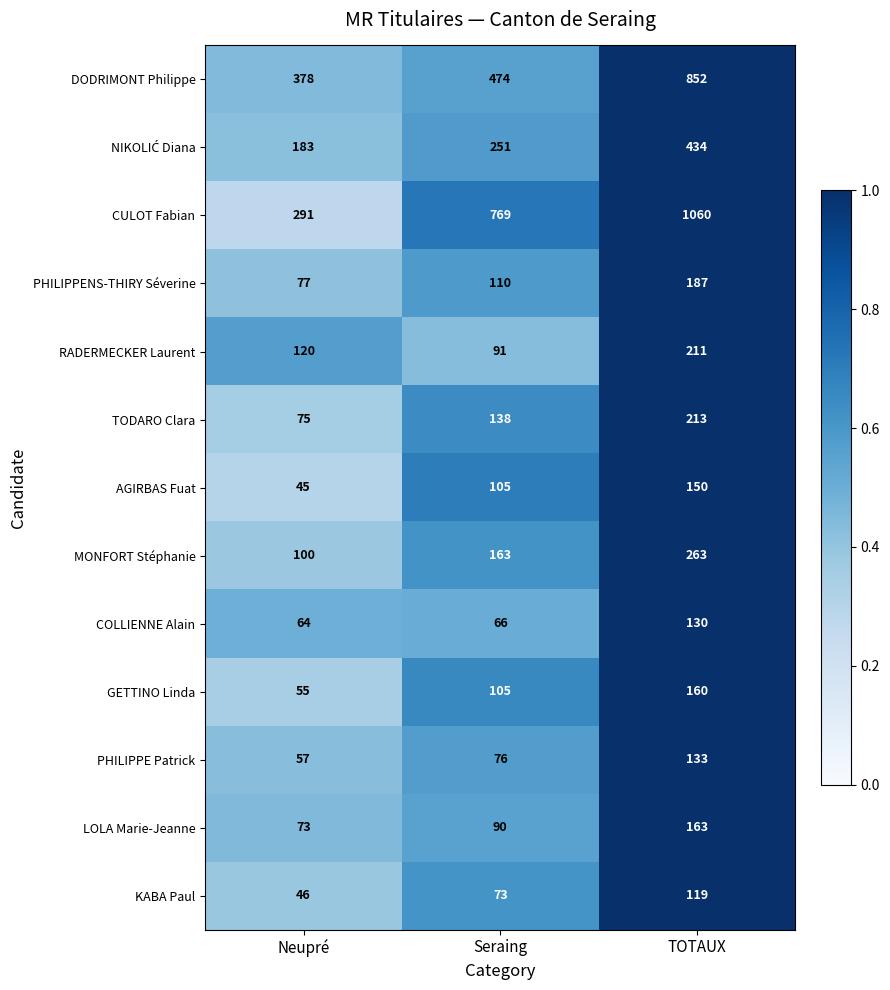

What is the average value of the TODARO Clara series?

142